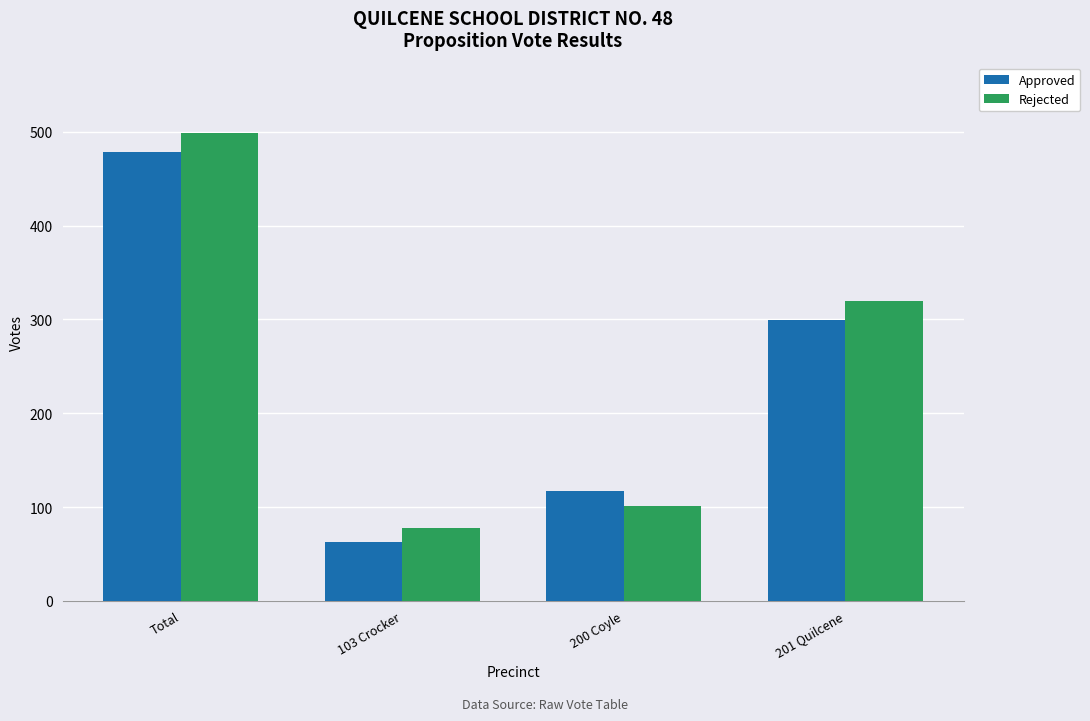

Reading right to left, transcribe all the data shown in this chart.

Approved: 299	117	63	479
Rejected: 320	101	78	499